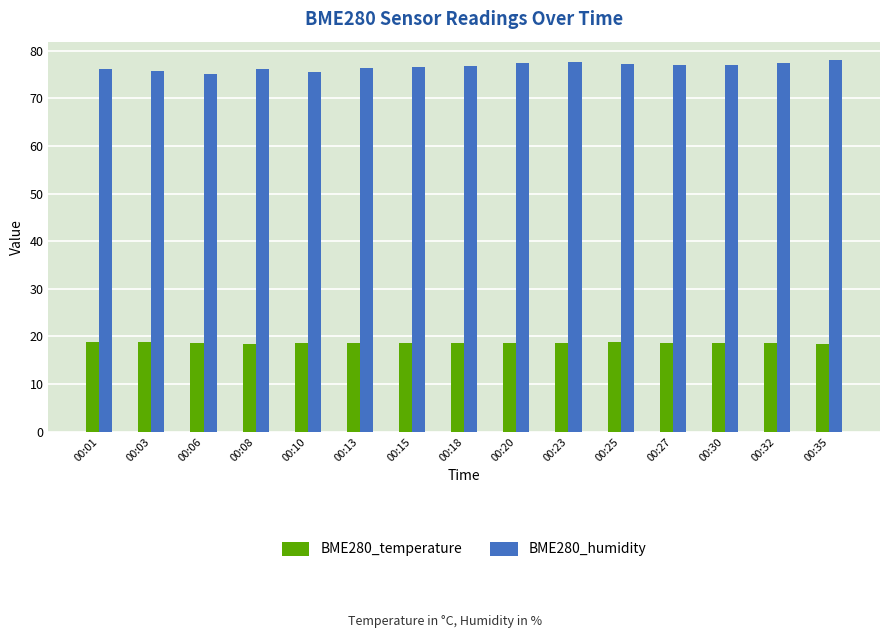

How many bars are there in total?

30